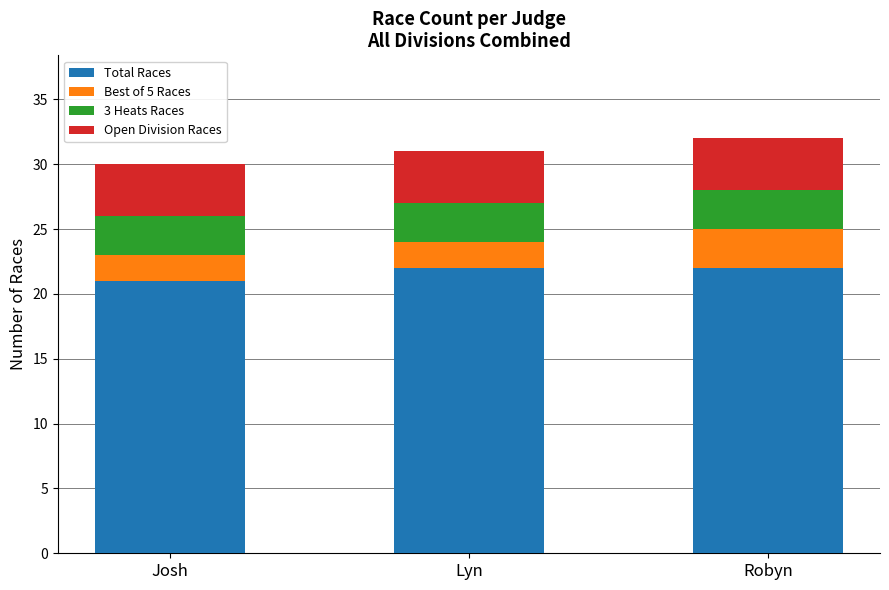

What is the highest value of the Total Races series?

22